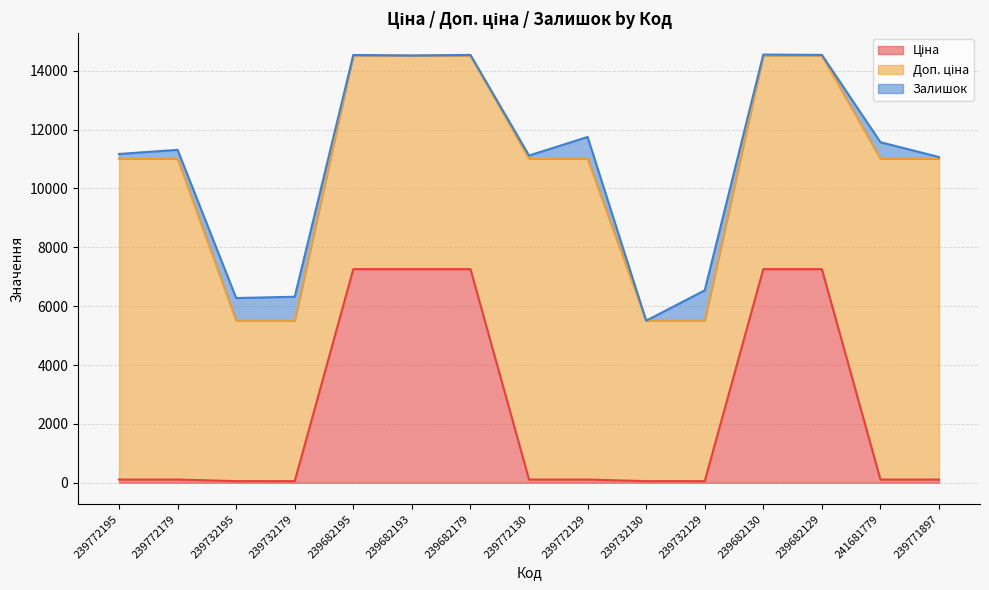

How many distinct data groups are displayed?

3